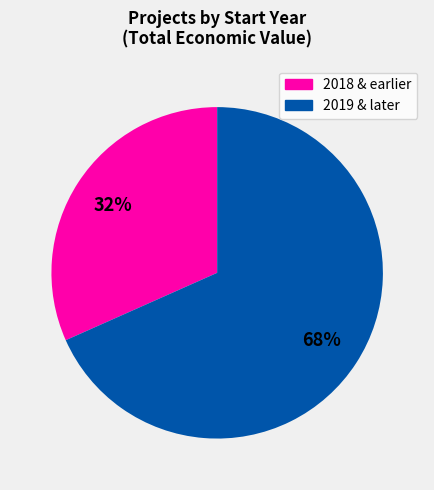

Which has a higher value, 2018 & earlier or 2019 & later?

2019 & later